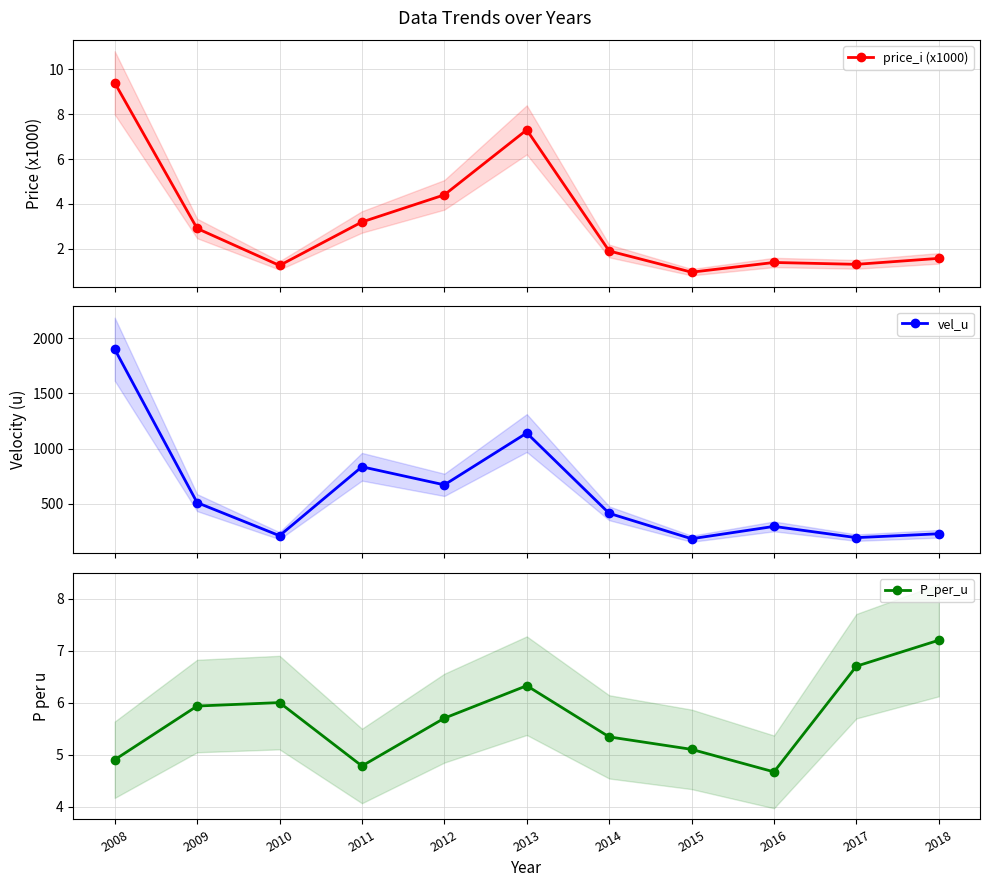

What are all the series names shown in the legend?

price_i (x1000), vel_u, P_per_u